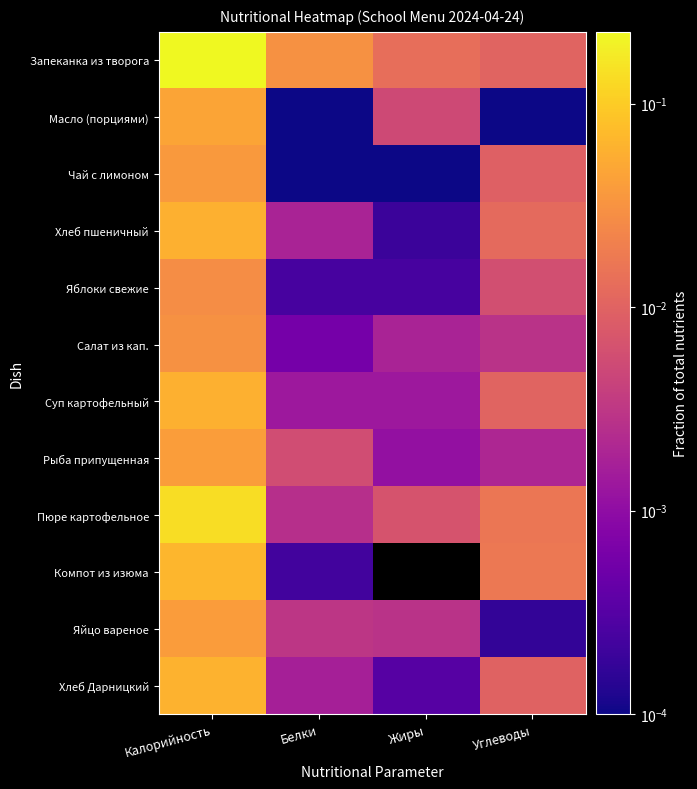

Rank the series at Калорийность from highest to lowest value.

Запеканка из творога, Пюре картофельное, Компот из изюма, Хлеб Дарницкий, Суп картофельный, Хлеб пшеничный, Масло (порциями), Рыба припущенная, Яйцо вареное, Чай с лимоном, Салат из кап., Яблоки свежие